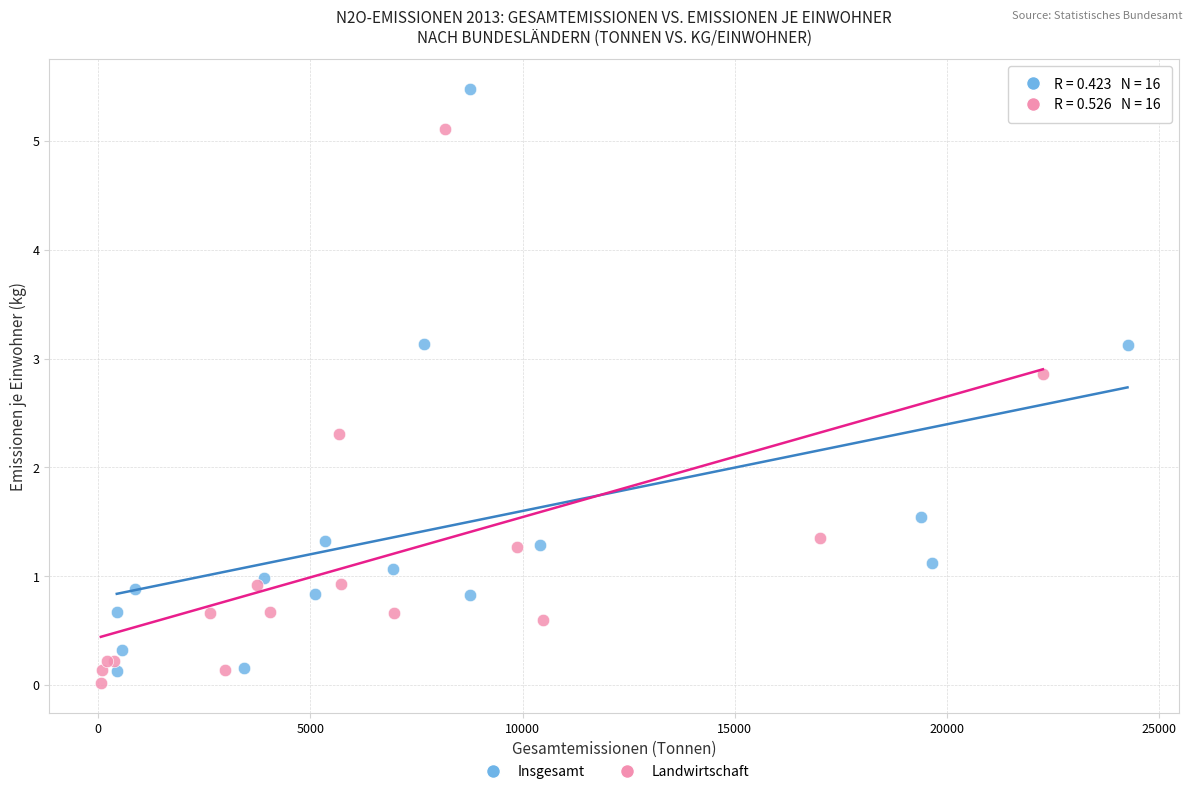

Which series has the widest spread of Y values?

Insgesamt